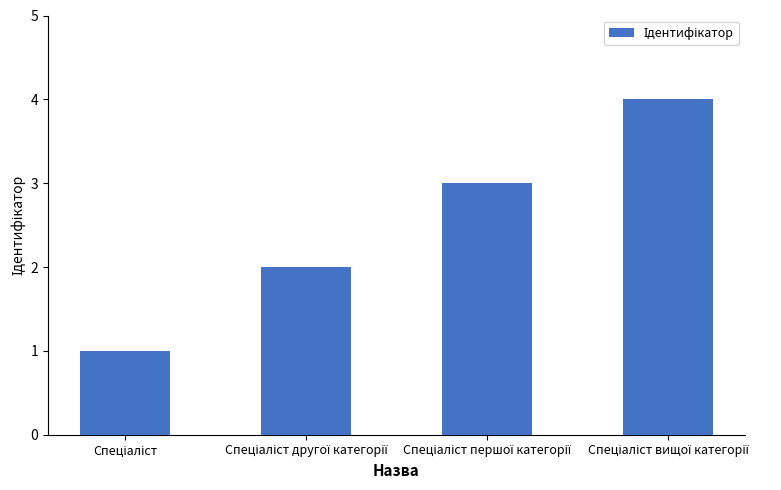

What is the maximum value shown in the chart?

4